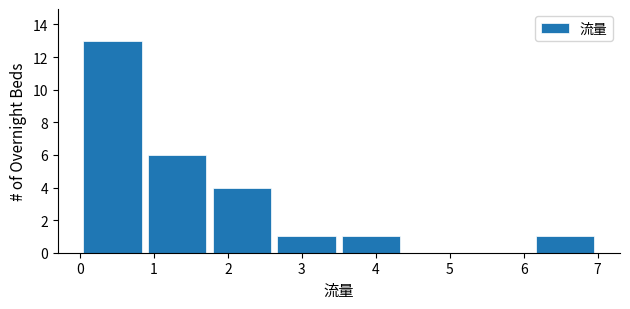

Which range on the x-axis has the tallest bar?

0.0 to 0.9